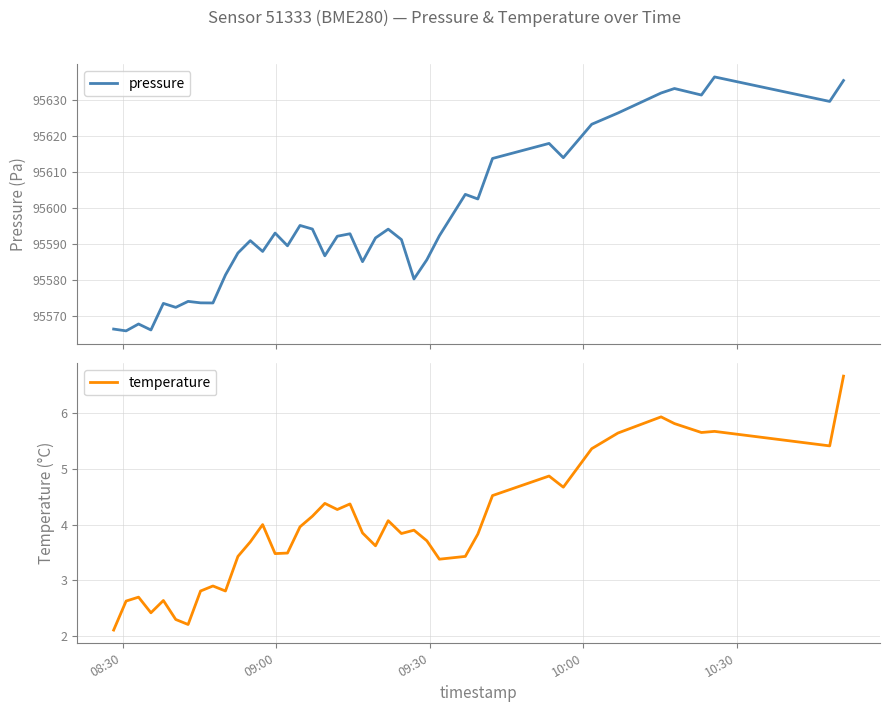

What is the maximum value for pressure?

95636.3